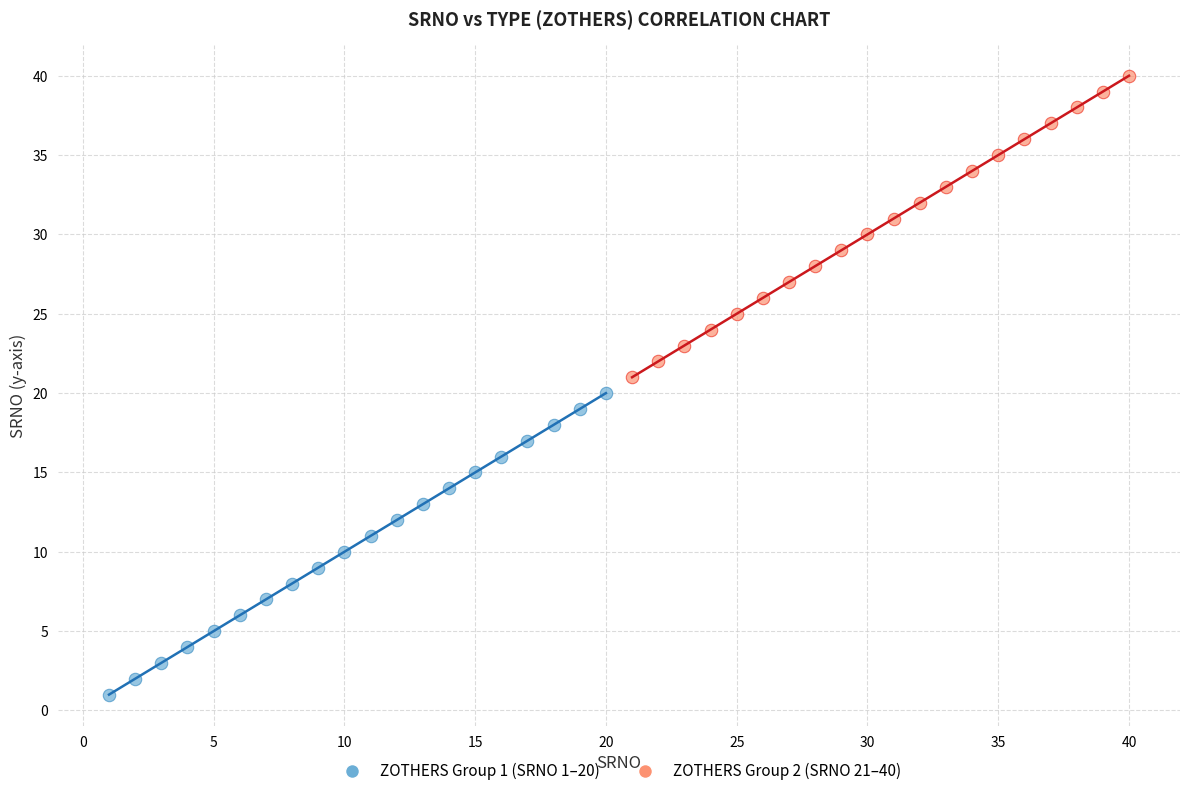

Which series contains the lowest Y value?

ZOTHERS Group 1 (SRNO 1–20)